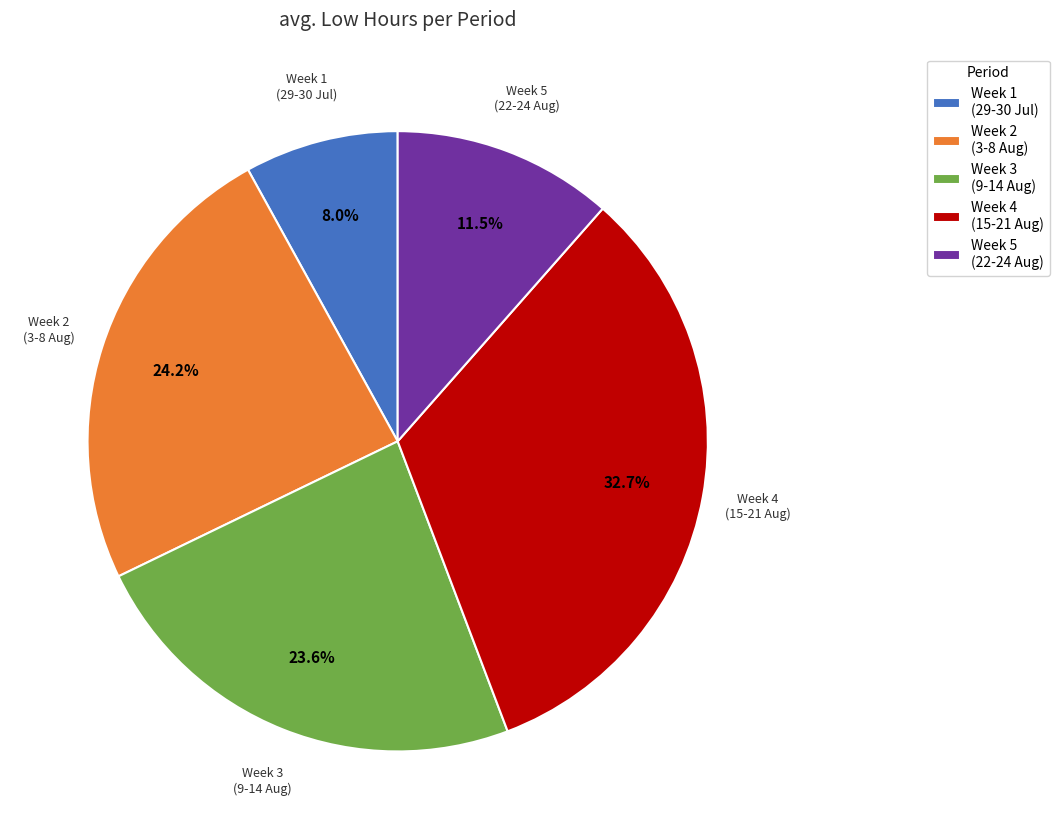

Is there a majority slice in this chart?

No